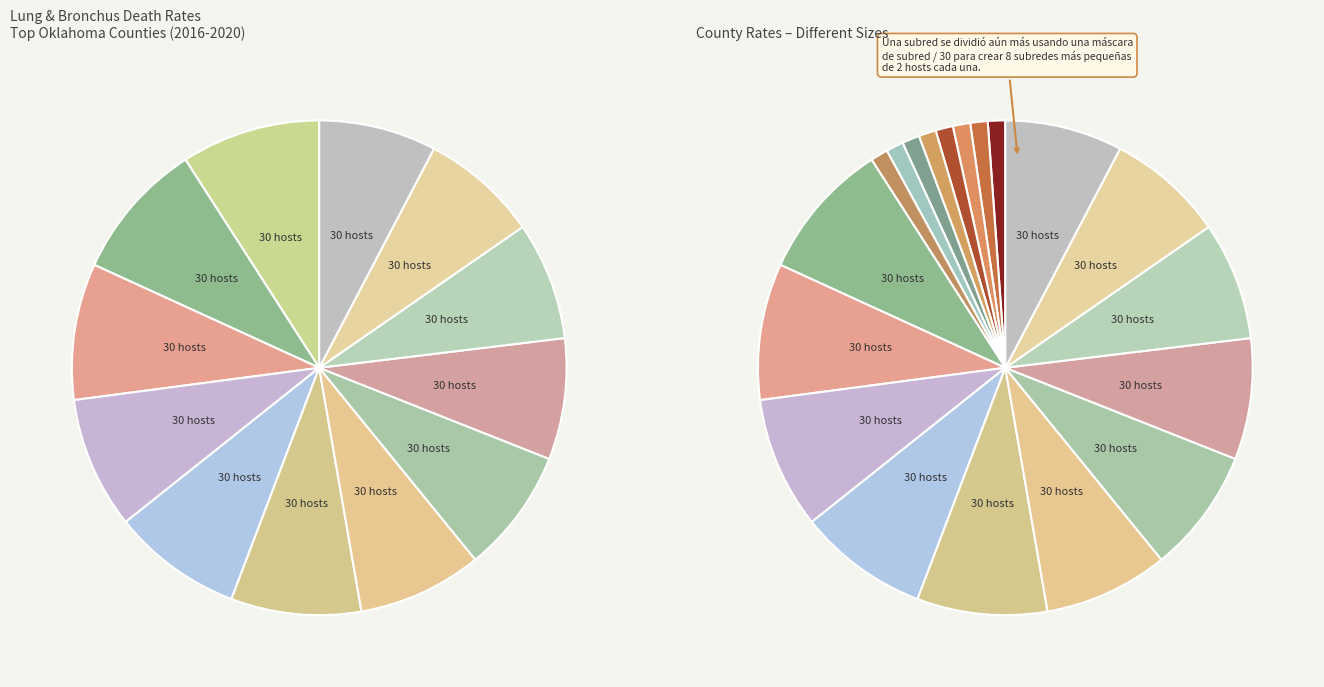

To the nearest percent, what is the difference between the largest and smallest slice percentages?

1%